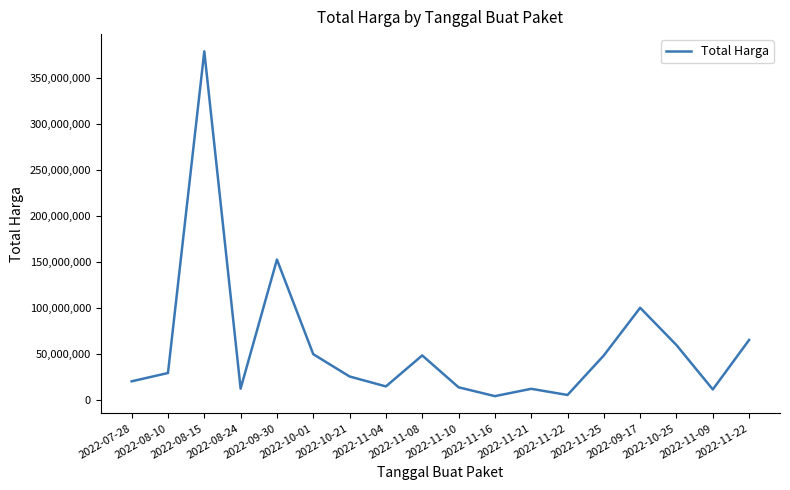

Rank the categories by value from highest to lowest.

2022-08-15, 2022-09-30, 2022-09-17, 2022-11-22, 2022-10-25, 2022-10-01, 2022-11-08, 2022-11-25, 2022-08-10, 2022-10-21, 2022-07-28, 2022-11-04, 2022-11-10, 2022-08-24, 2022-11-21, 2022-11-09, 2022-11-22, 2022-11-16